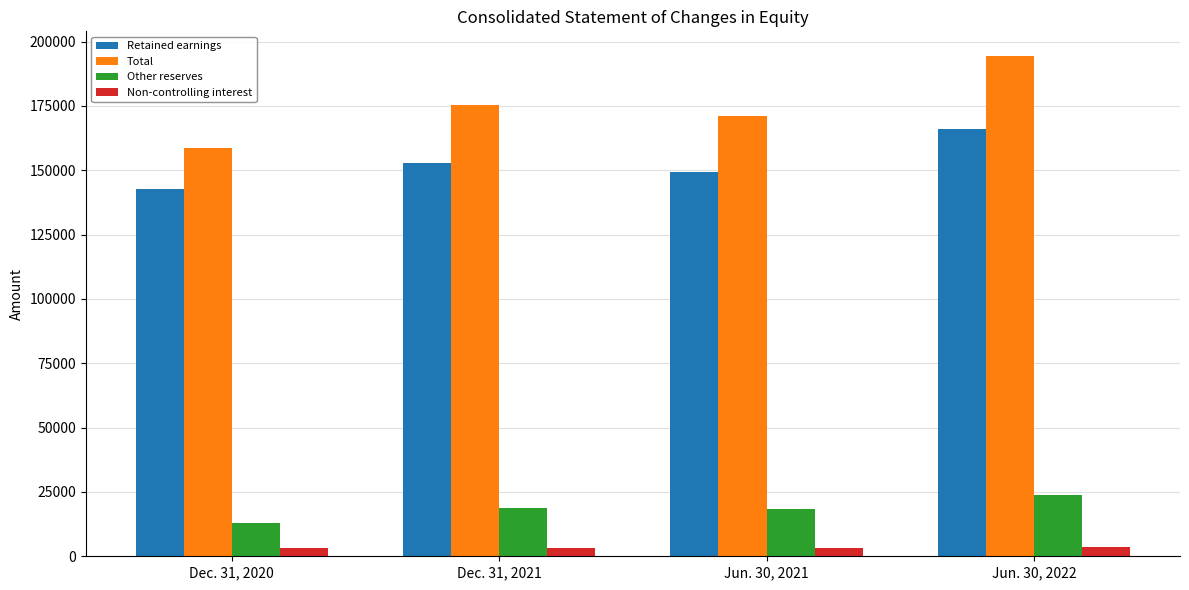

List the labels in order of Non-controlling interest value, largest first.

Jun. 30, 2022, Dec. 31, 2021, Jun. 30, 2021, Dec. 31, 2020